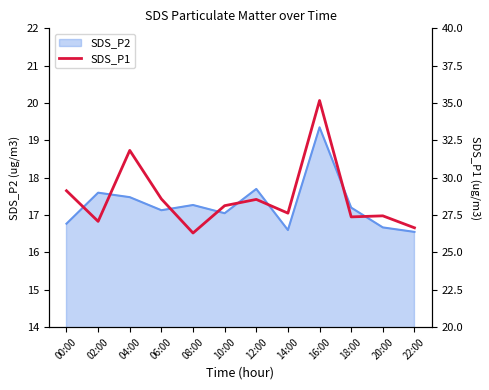

Which category has the highest value in the SDS_P2 series?

16:00